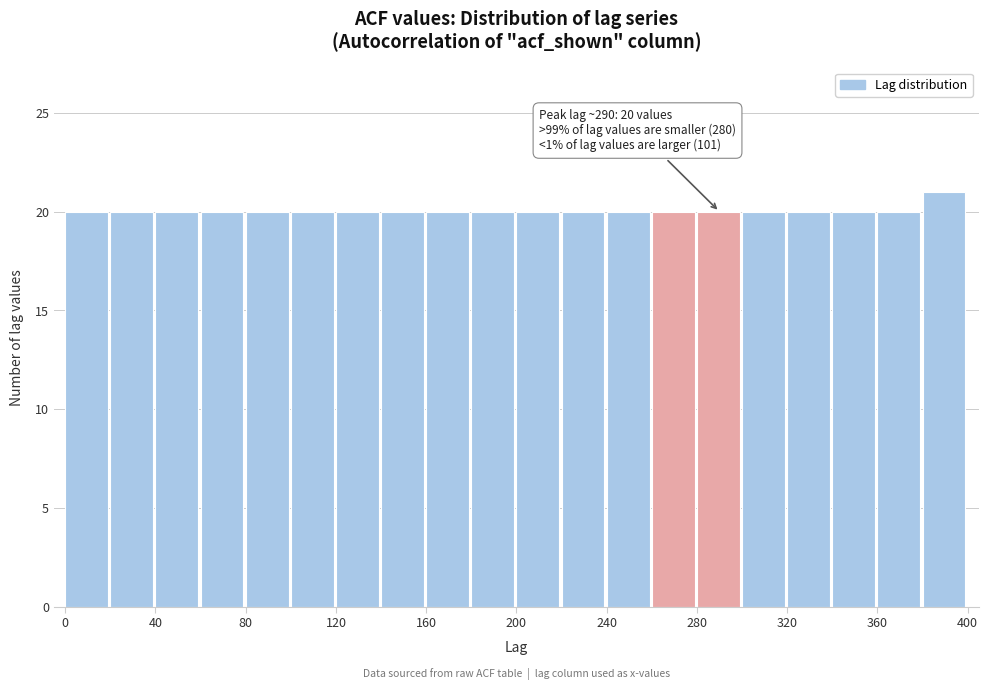

Which range on the x-axis has the tallest bar?

380 to 400